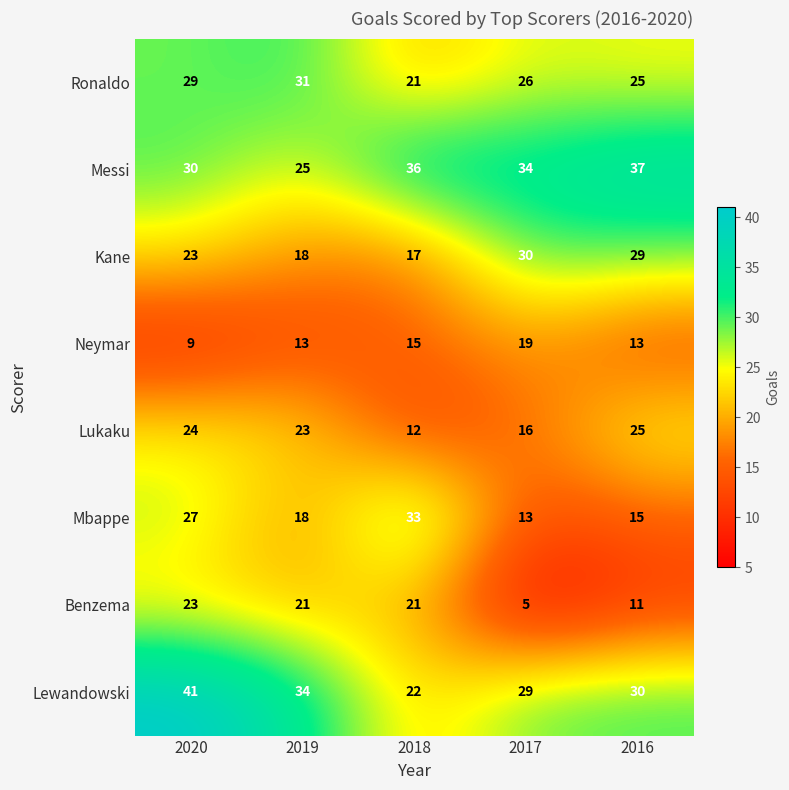

List the series in order of their peak value, highest first.

Lewandowski, Messi, Mbappe, Ronaldo, Kane, Lukaku, Benzema, Neymar